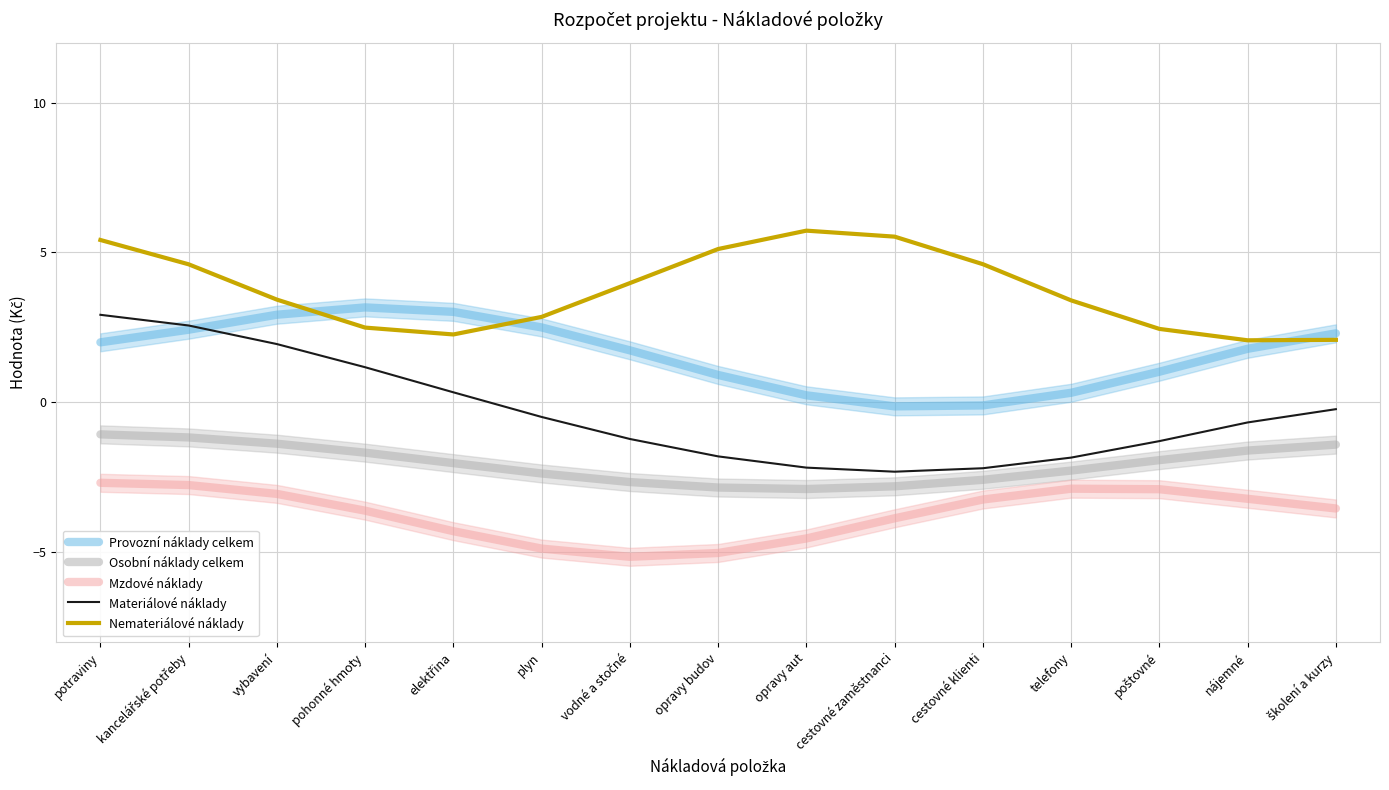

At which label does Provozní náklady celkem reach its minimum?

cestovné zaměstnanci